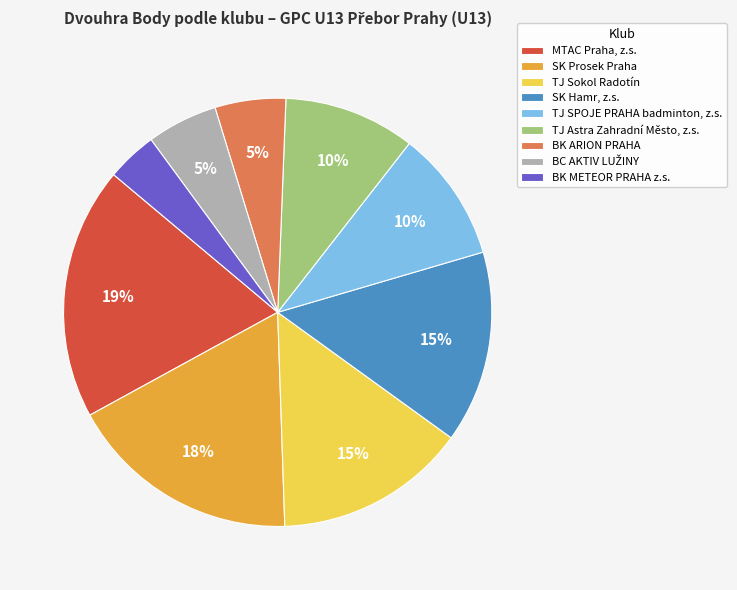

To the nearest percent, what is the average slice percentage?

11%